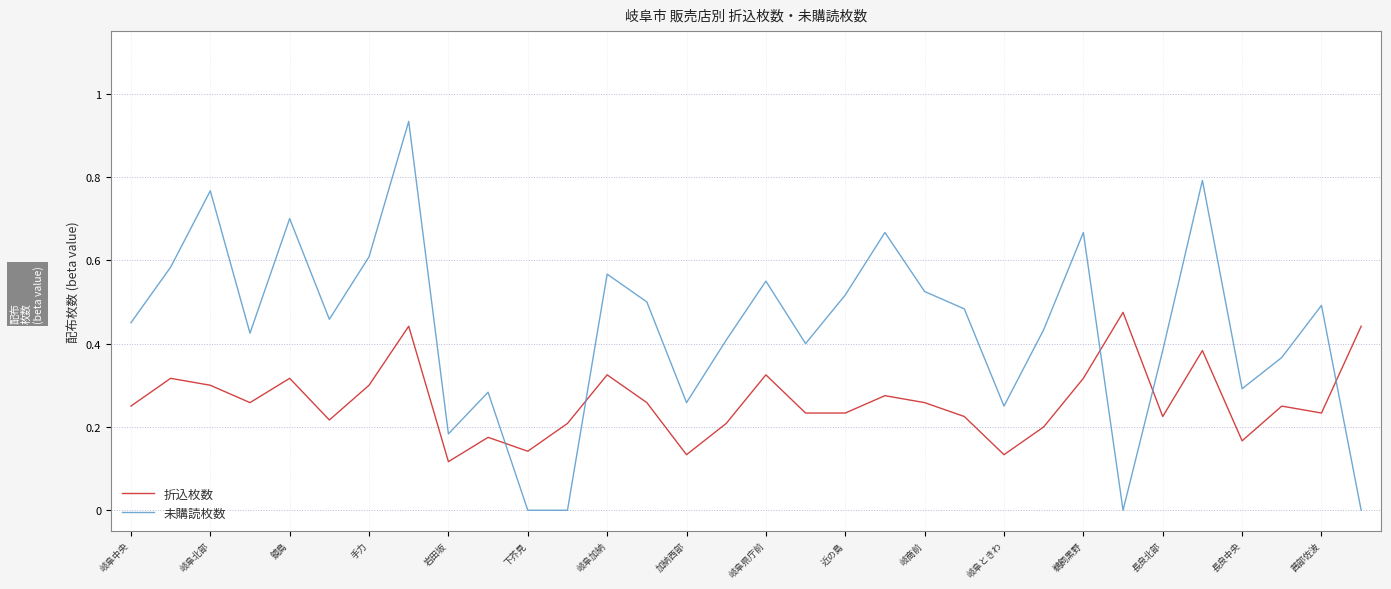

Which series has the largest range (max minus min)?

未購読枚数